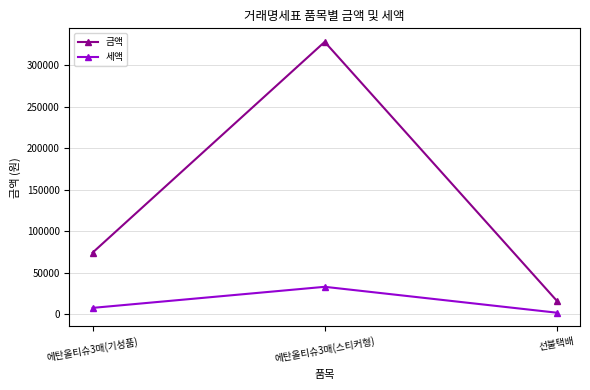

Reading left to right, transcribe all the data shown in this chart.

금액: 74000	328000	16000
세액: 7400	32800	1600